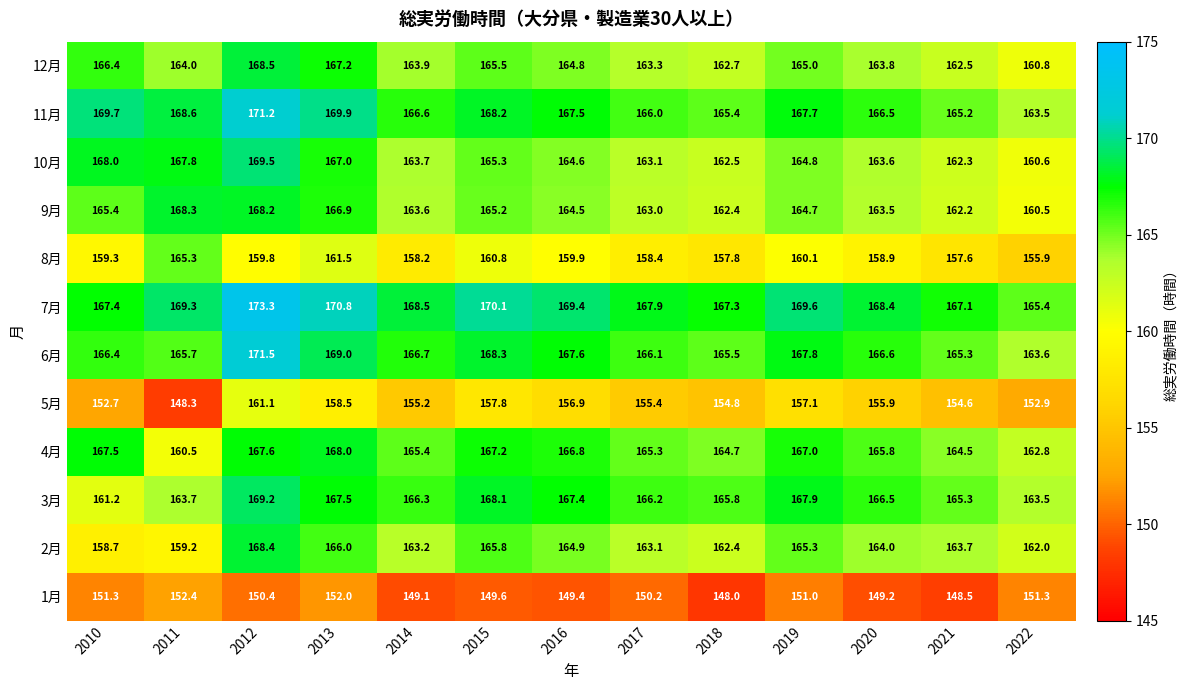

The value of 6月 at 2018 is 65.1. True or false?

False